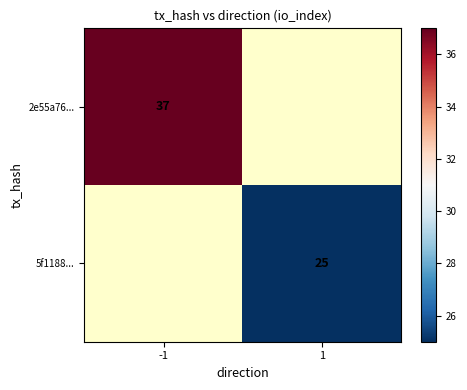

How many series are shown in this chart?

2